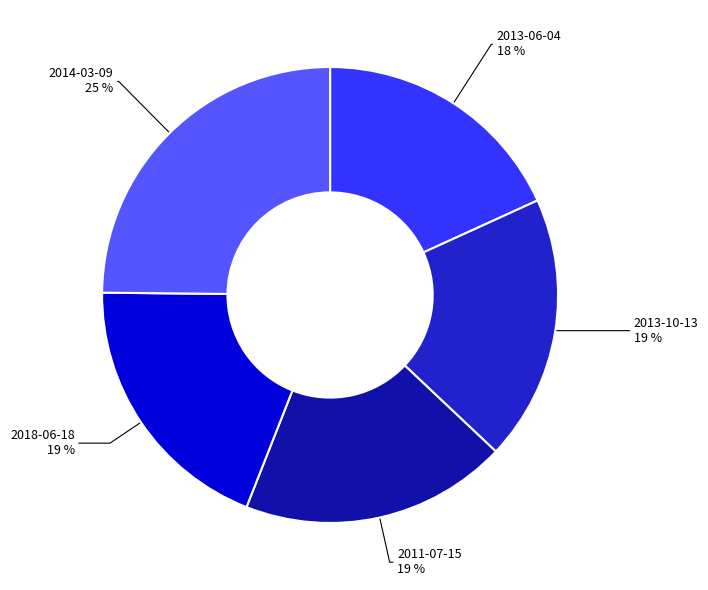

To the nearest percent, what is the difference between the largest and smallest slice percentages?

7%